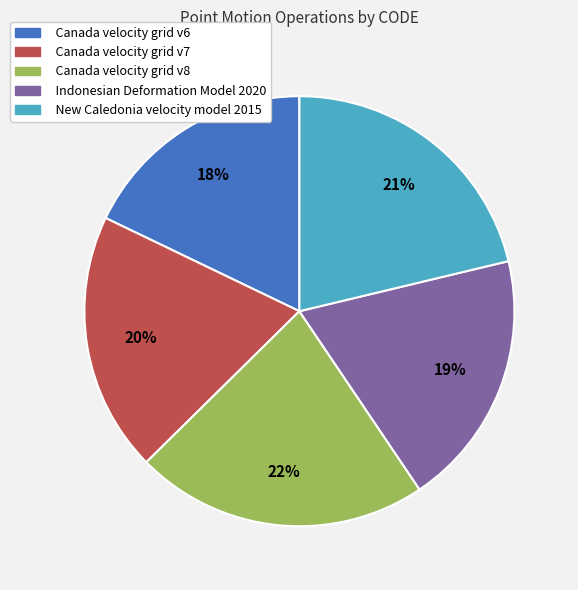

Do Indonesian Deformation Model 2020 and Canada velocity grid v7 together represent more than half of the pie?

No